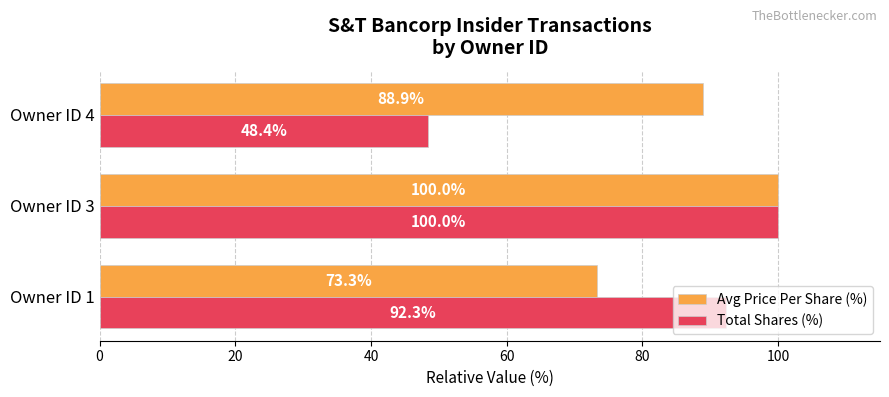

Which series has the widest spread of values?

Total Shares (%)